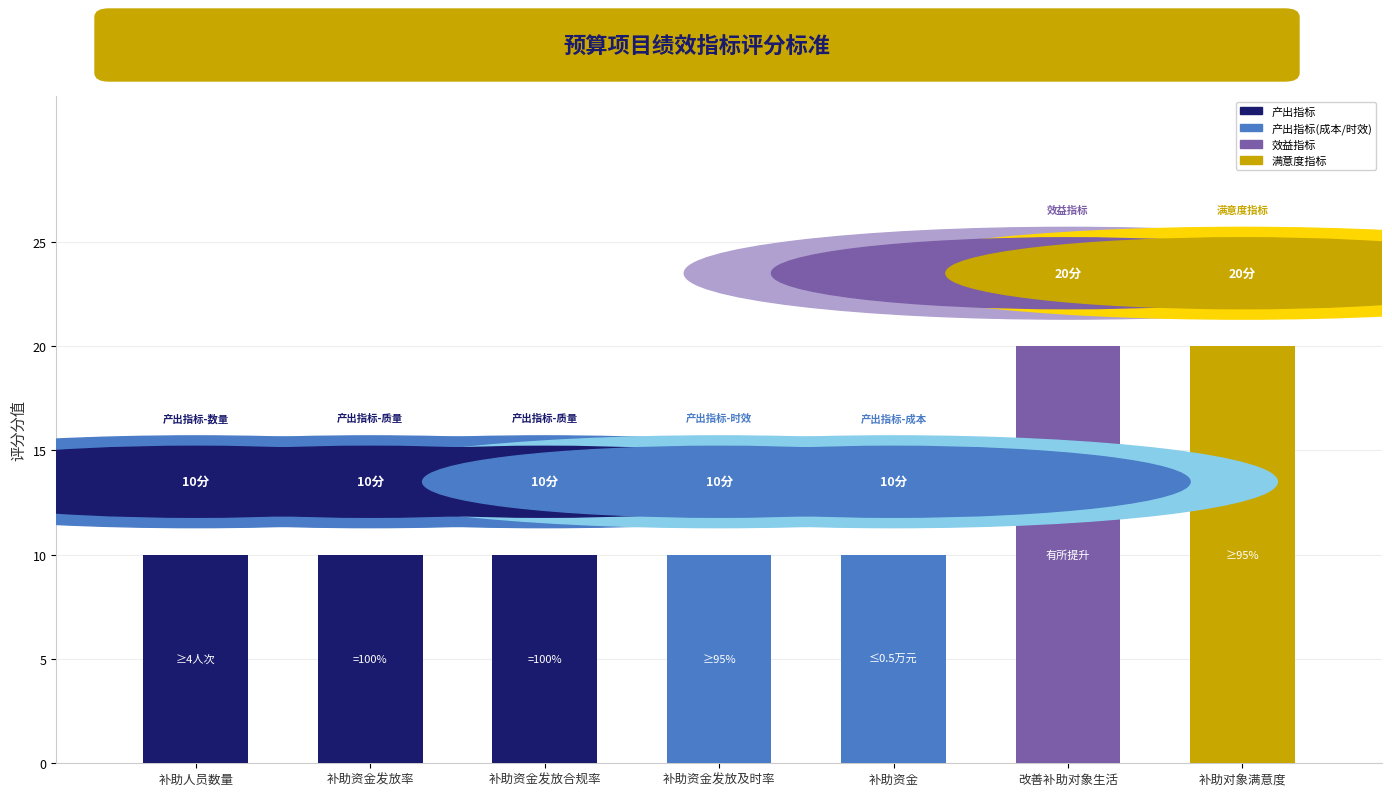

Reading left to right, what are all the values shown in this chart?

10	10	10	10	10	20	20